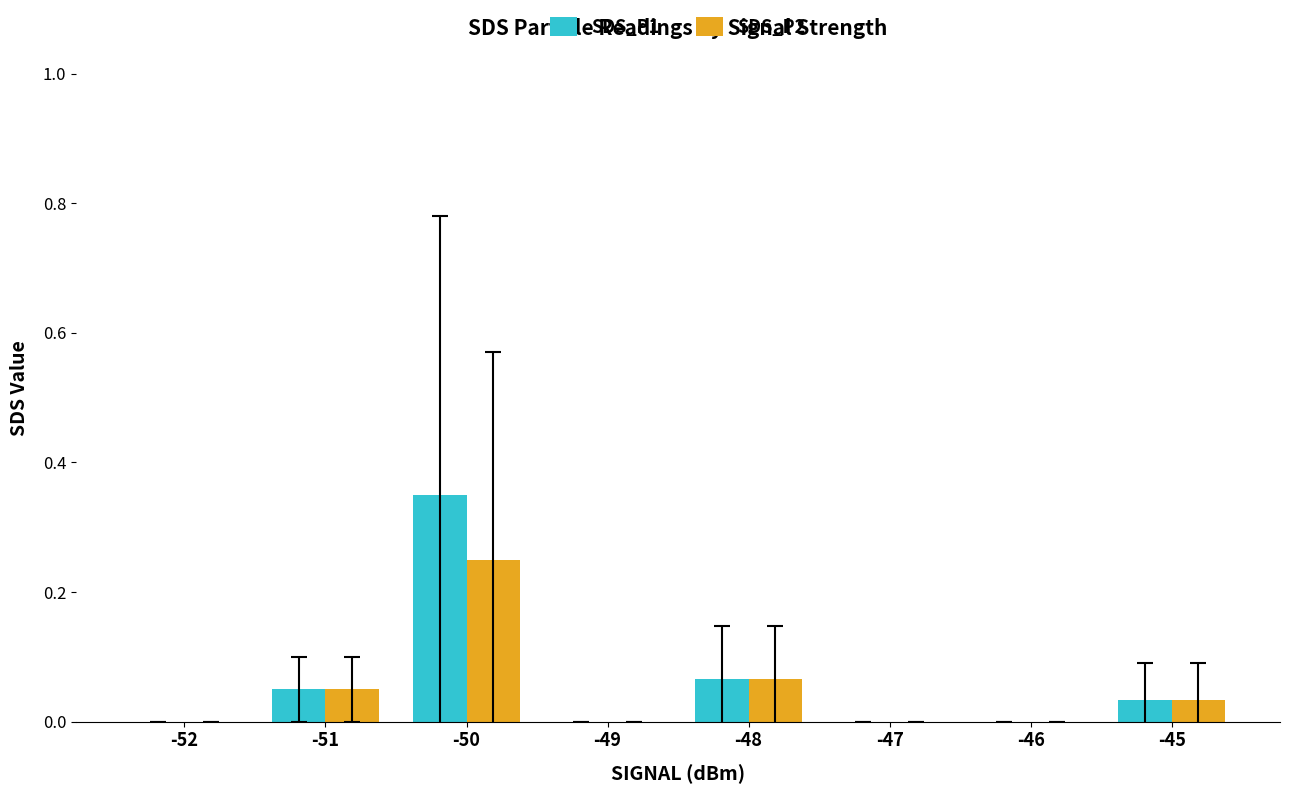

Which series has the largest total across all categories?

SDS_P1